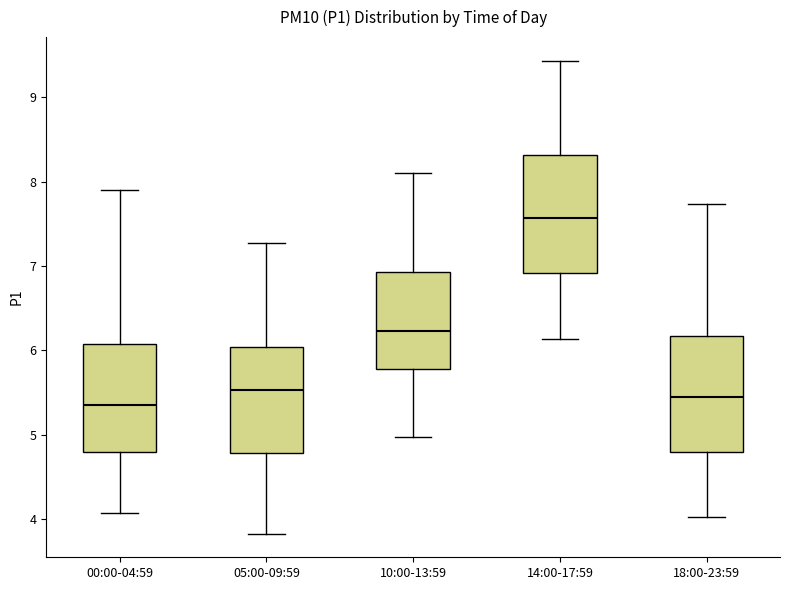

Reading left to right, read every box against the y-axis: the position of its median line, the range the box covers, and the ends of its whiskers. The values are not printed on the chart, so give them approximately, as read against the axis.

00:00-04:59: median 5.4, box 4.8 to 6.1, whiskers 4.1 to 7.9
05:00-09:59: median 5.5, box 4.8 to 6.0, whiskers 3.8 to 7.3
10:00-13:59: median 6.2, box 5.8 to 6.9, whiskers 5.0 to 8.1
14:00-17:59: median 7.6, box 6.9 to 8.3, whiskers 6.1 to 9.4
18:00-23:59: median 5.5, box 4.8 to 6.2, whiskers 4.0 to 7.7